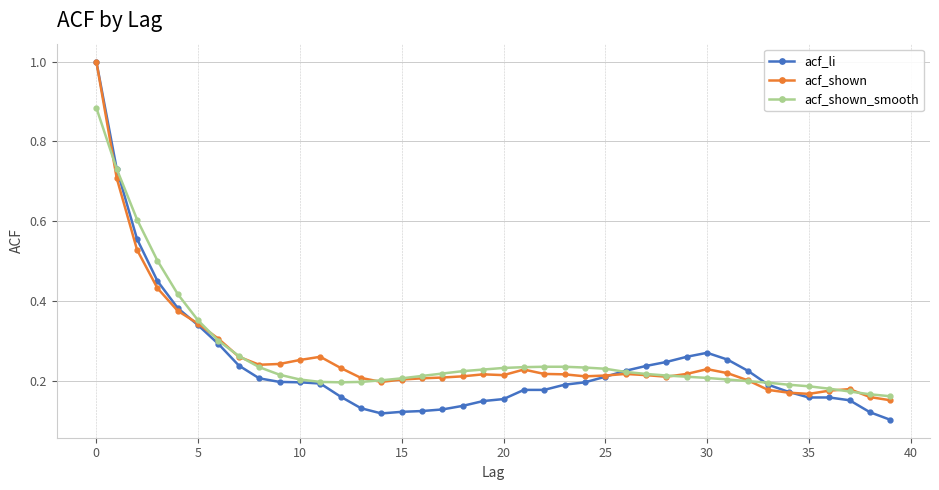

What is the greatest value displayed?

1.0